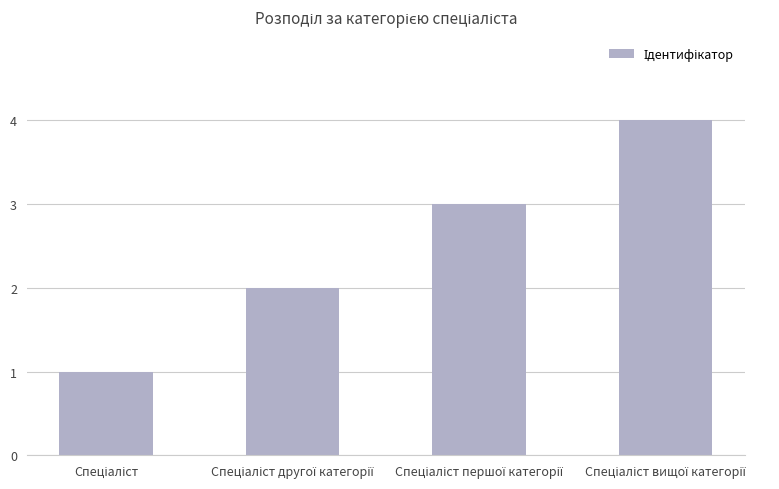

What is the greatest value displayed?

4